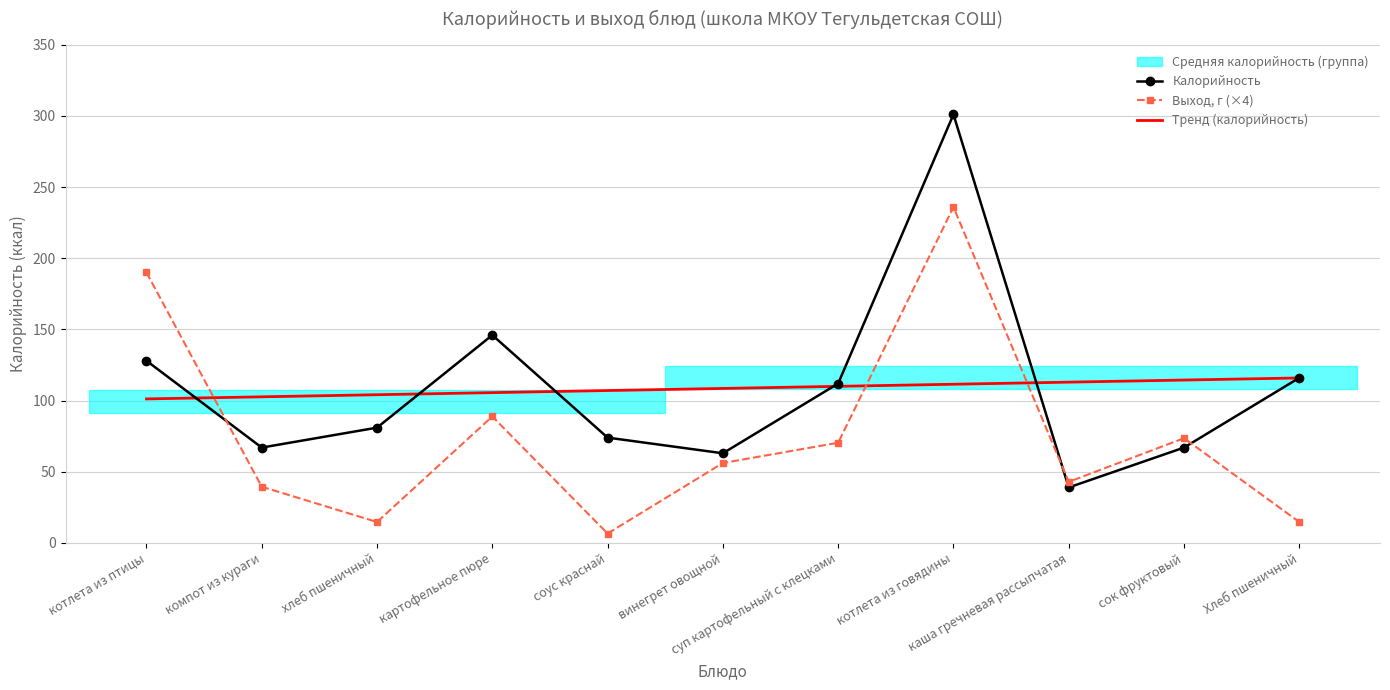

At which label does Калорийность reach its peak?

котлета из говядины